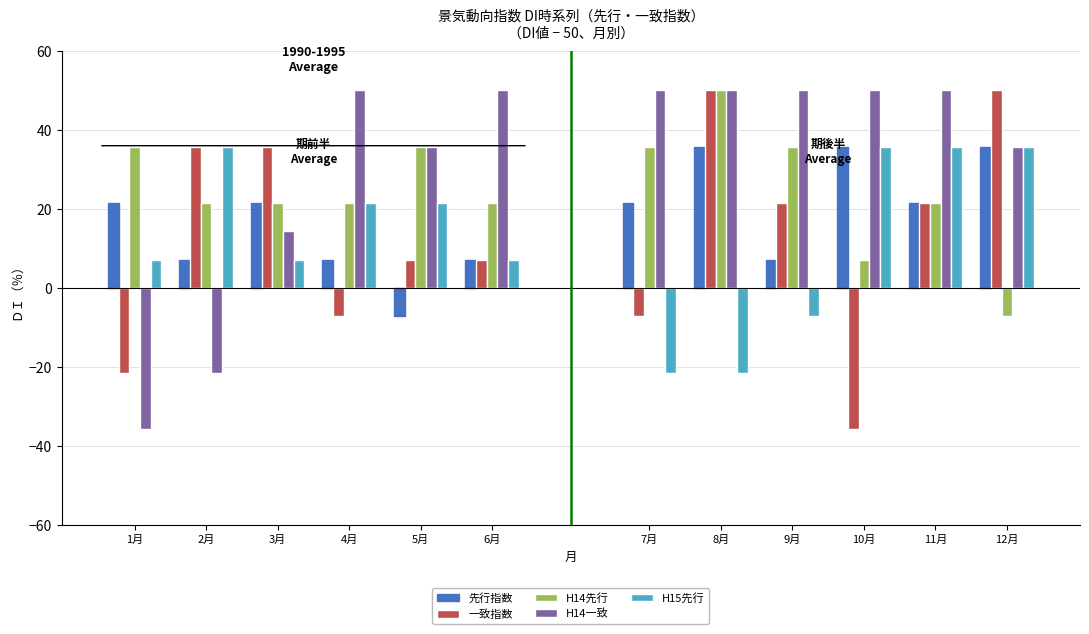

Which category has the highest value in the H15先行 series?

2月